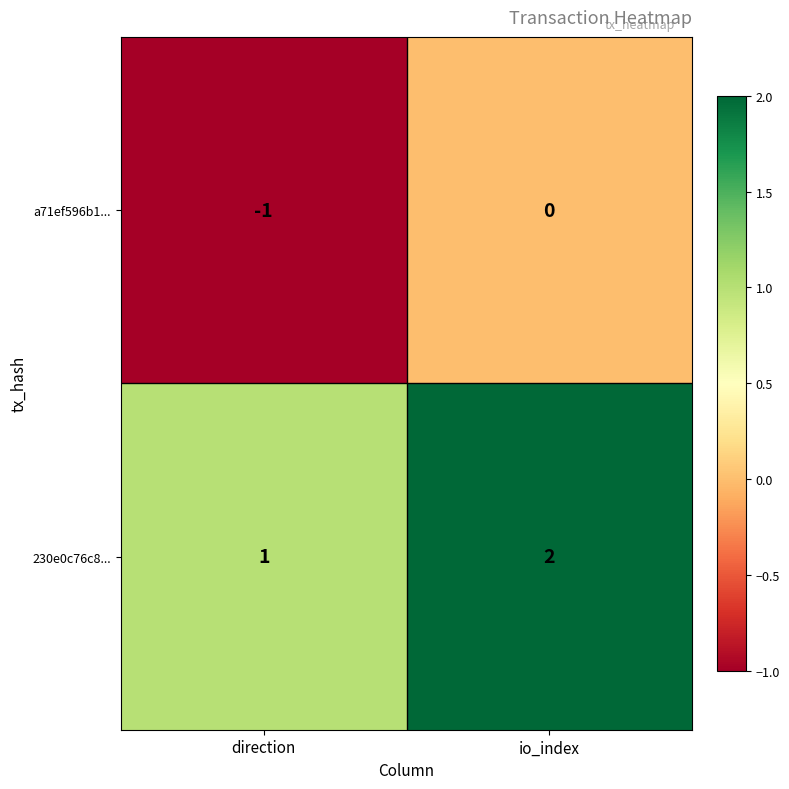

Reading right to left, transcribe all the data shown in this chart.

a71ef596b1...: io_index=0	direction=-1
230e0c76c8...: io_index=2	direction=1